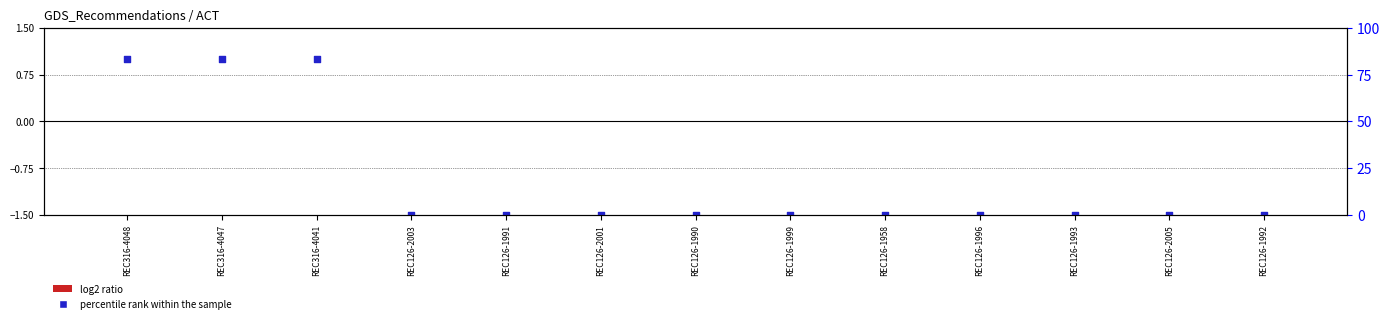

What are all the series names shown in the legend?

log2 ratio, percentile rank within the sample